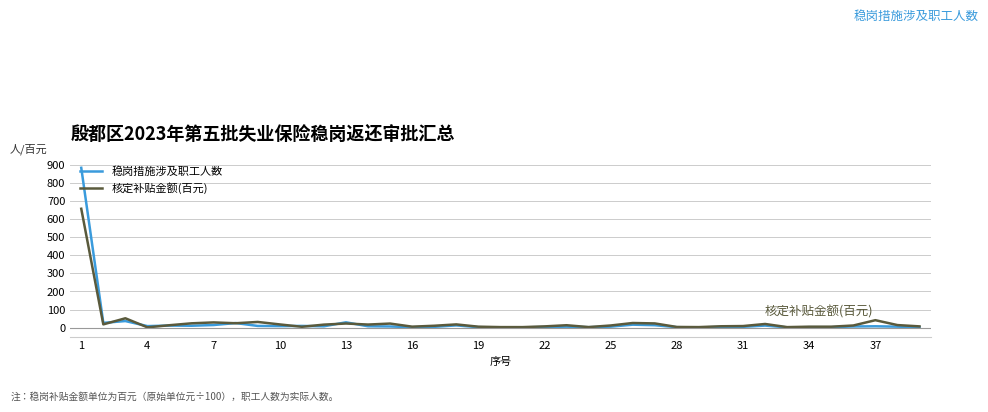

Does the chart have visible grid lines?

Yes